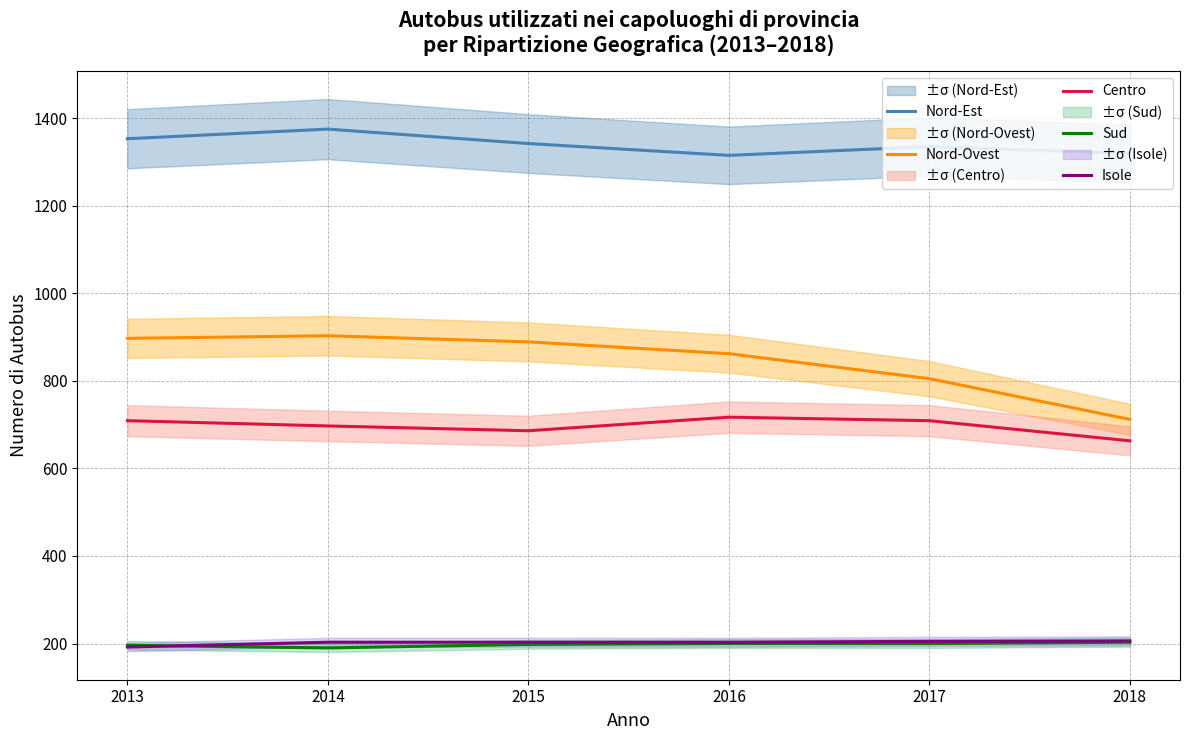

Is it true that Centro equals 697 at 2014?

True